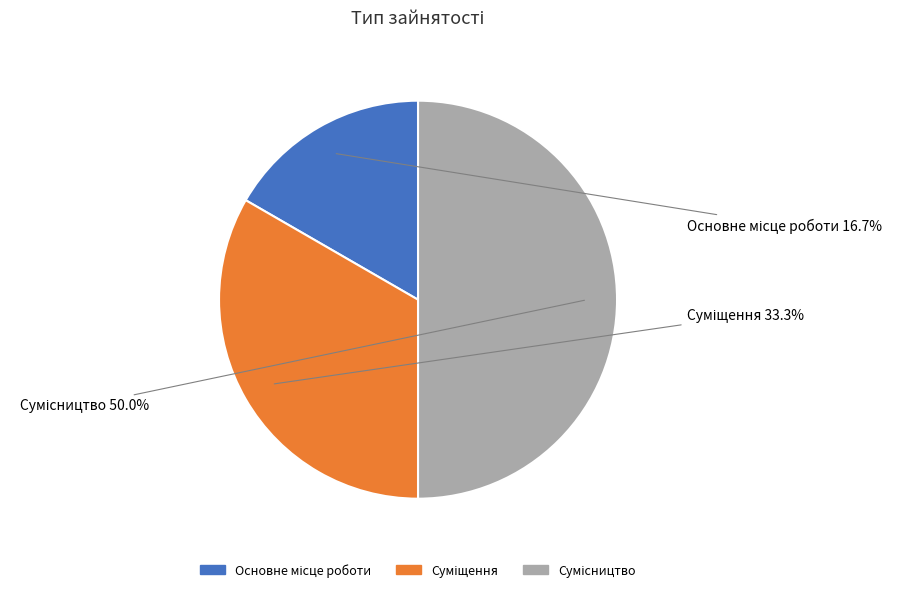

To the nearest percent, what is the combined percentage of Суміщення and Основне місце роботи?

50%